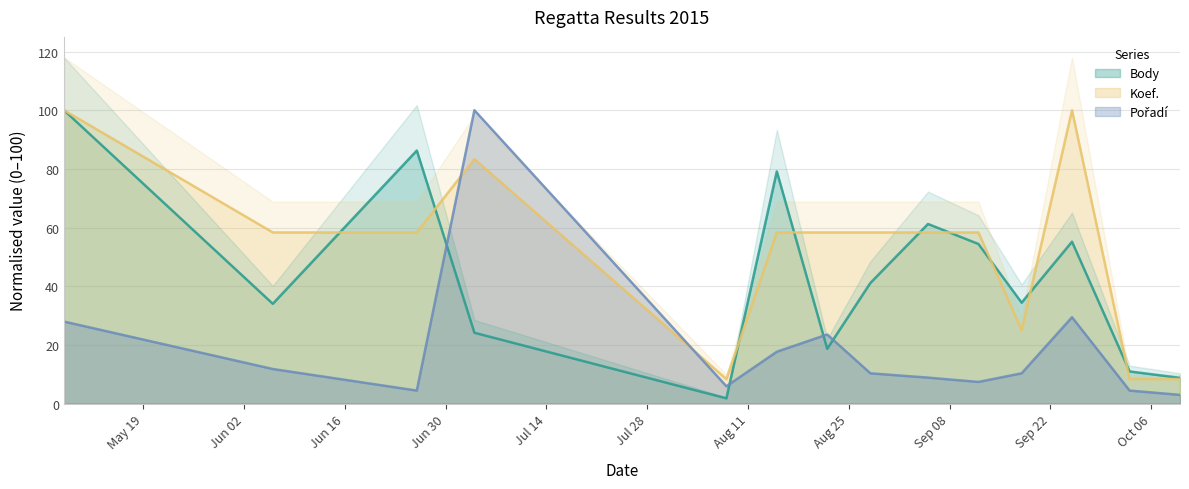

Is it true that Body equals 41.1 at 2015-08-28?

True